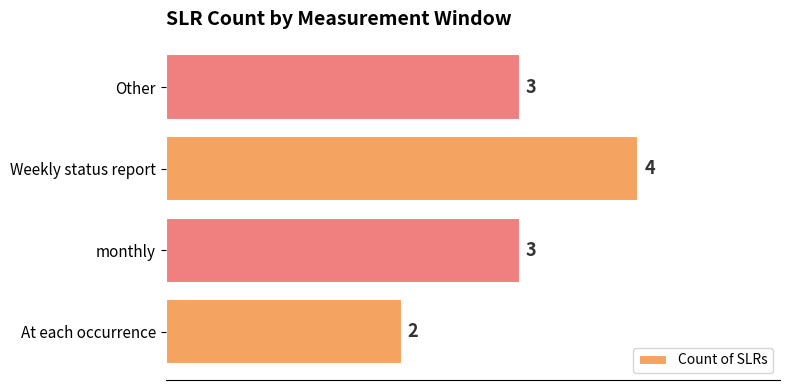

What is the sum of the values at Other and monthly?

6